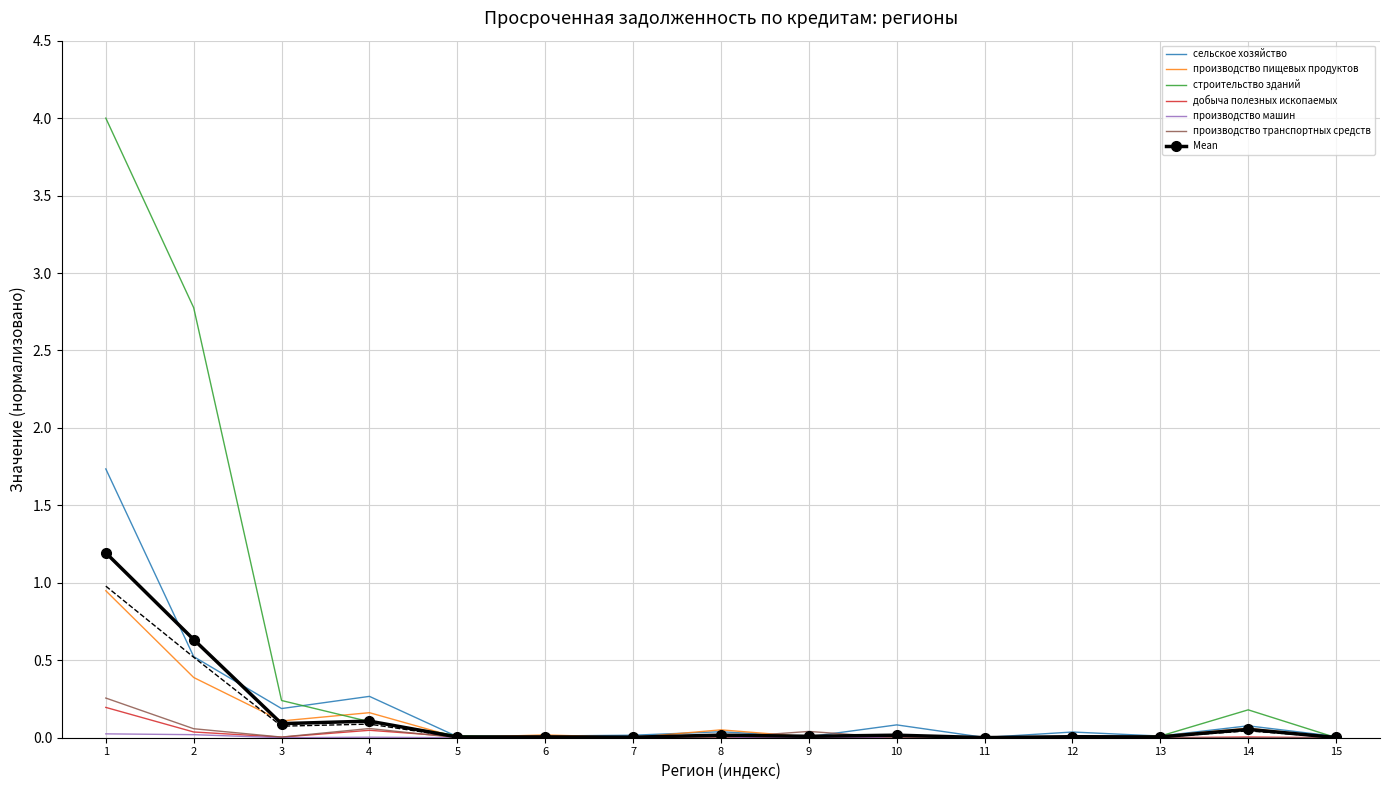

True or false: строительство зданий and добыча полезных ископаемых intersect in this chart.

False